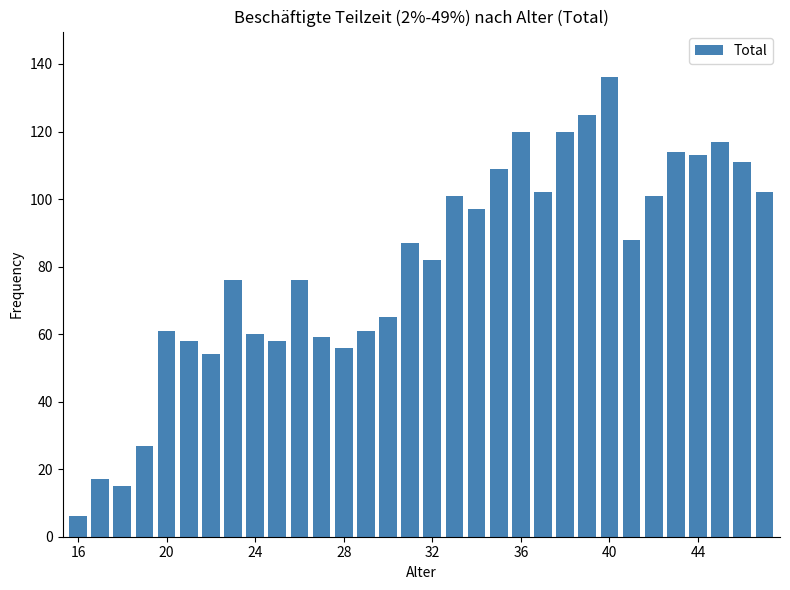

What is the value of the 8th bar from the left?

76